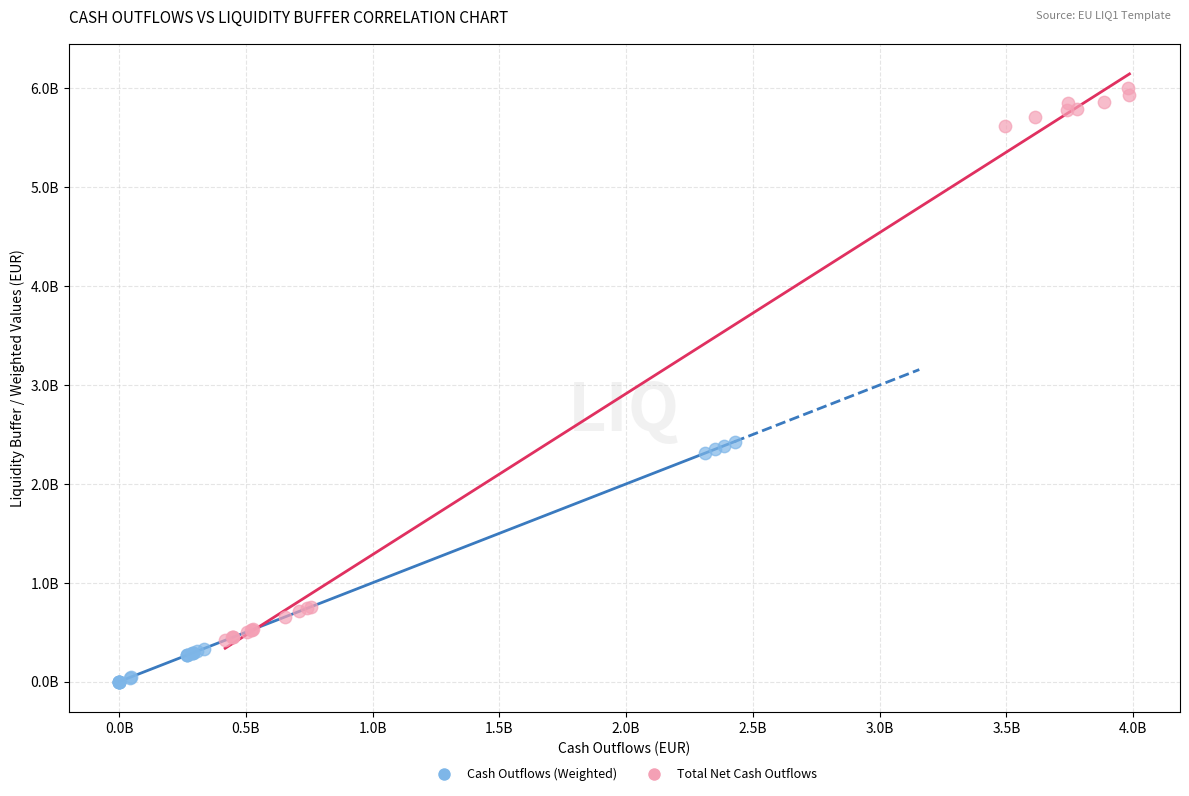

What are all the series names shown in the legend?

Cash Outflows (Weighted), Total Net Cash Outflows